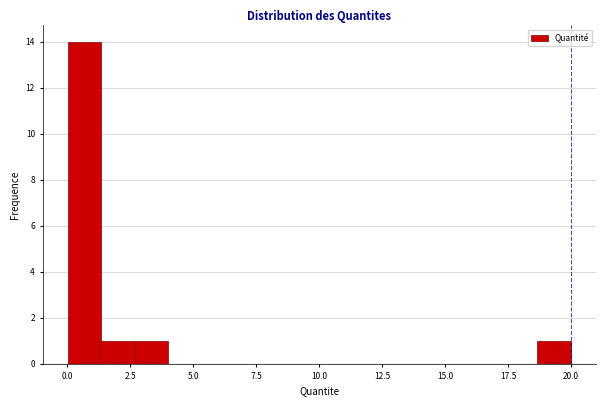

Around what value on the x-axis is the tallest bar? Give the approximate position of its centre, as read against the axis.

0.5